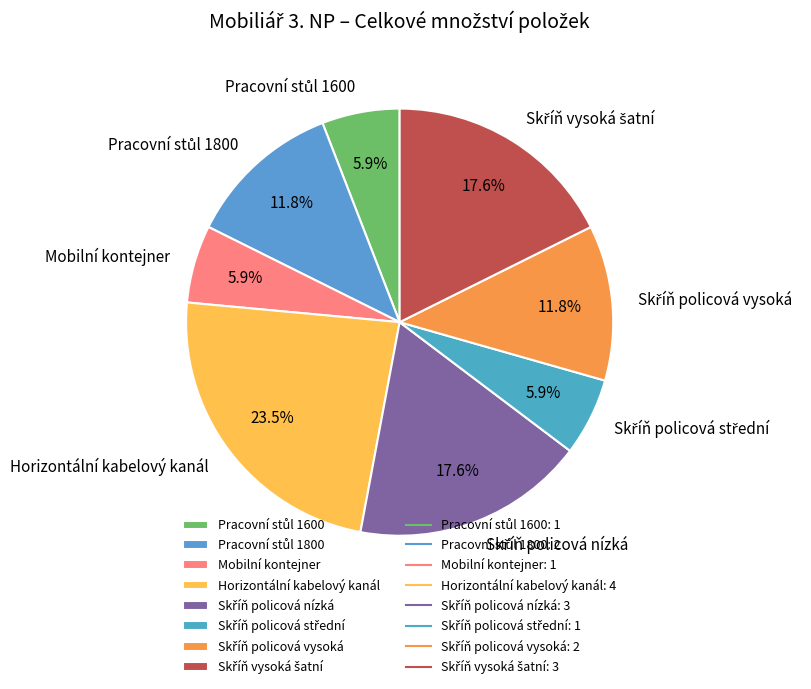

Which slice is the largest?

Horizontální kabelový kanál